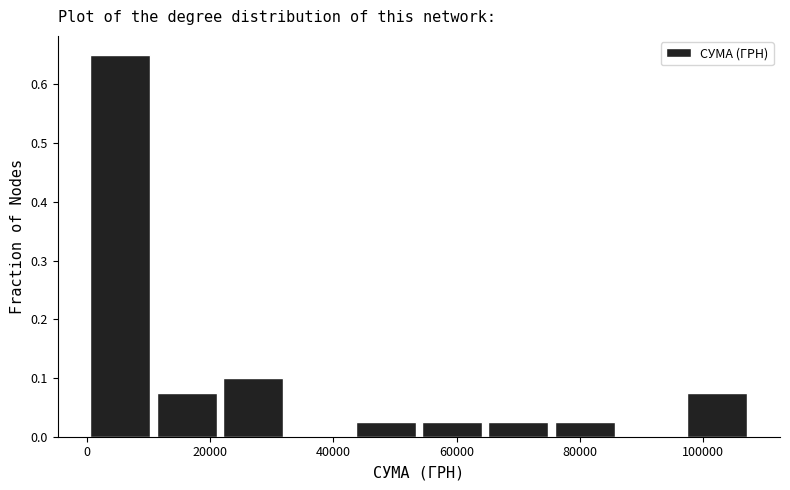

Reading left to right, list every bar in this chart as the range it spans on the x-axis followed by its height. Neither the bar edges nor the heights are printed on the chart, so give them approximately, as read against the axes.

0 to 10000: 0.65
10000 to 22000: 0.08
22000 to 32000: 0.10
32000 to 44000: 0
44000 to 54000: 0.03
54000 to 64000: 0.03
64000 to 76000: 0.03
76000 to 86000: 0.03
86000 to 96000: 0
96000 to 108000: 0.08